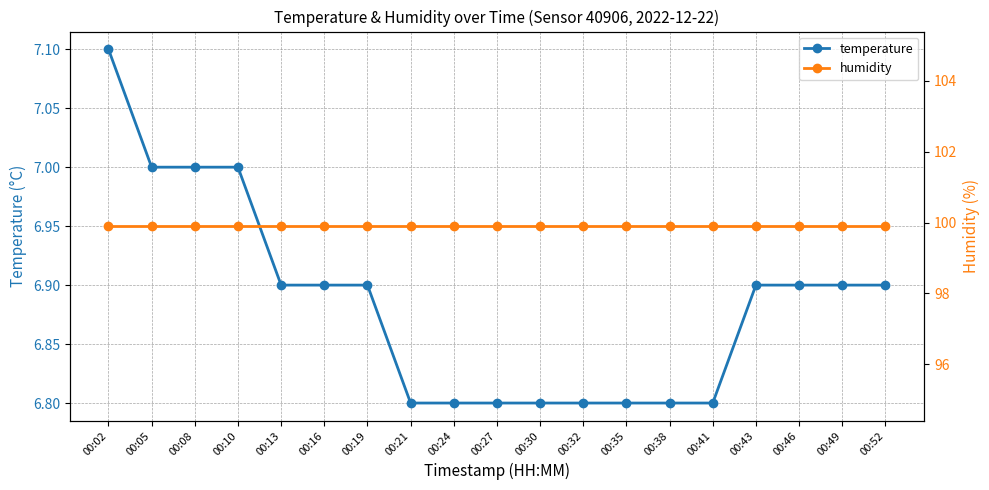

At 00:27, list the series in order from smallest to largest.

temperature, humidity